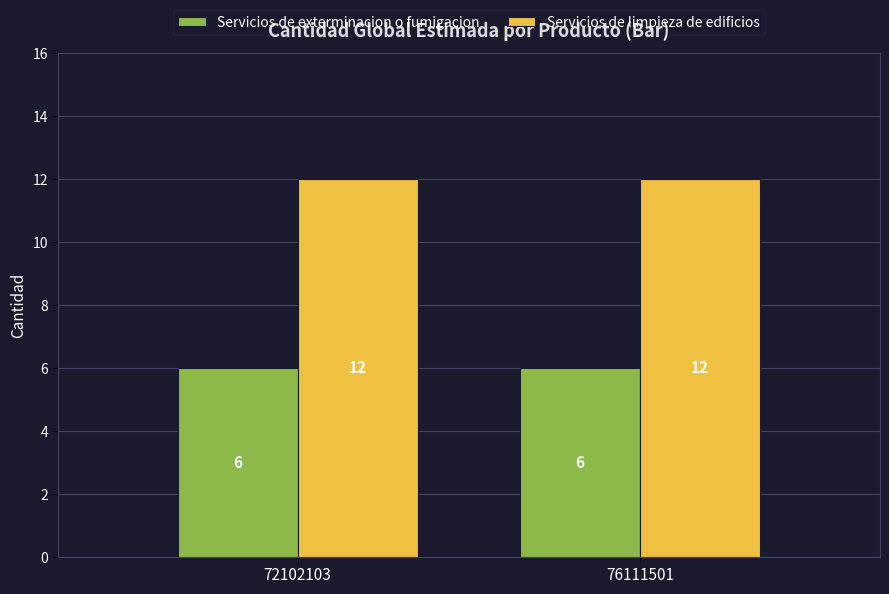

The Servicios de exterminacion o fumigacion series shows 10 at 76111501. True or false?

False